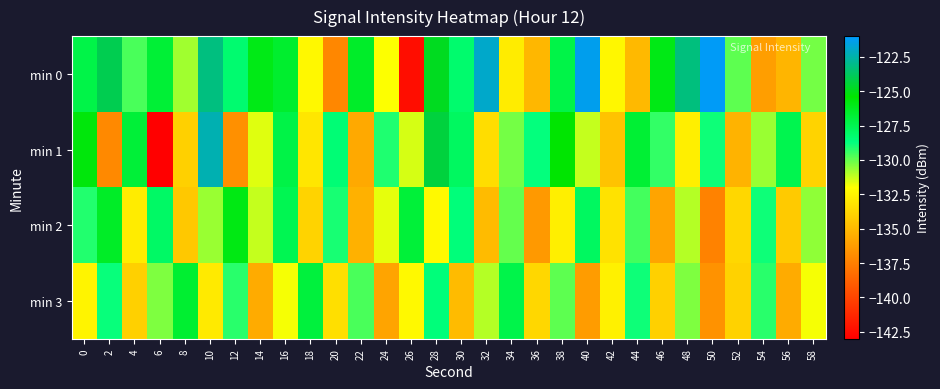

How many categories are shown in the chart?

30